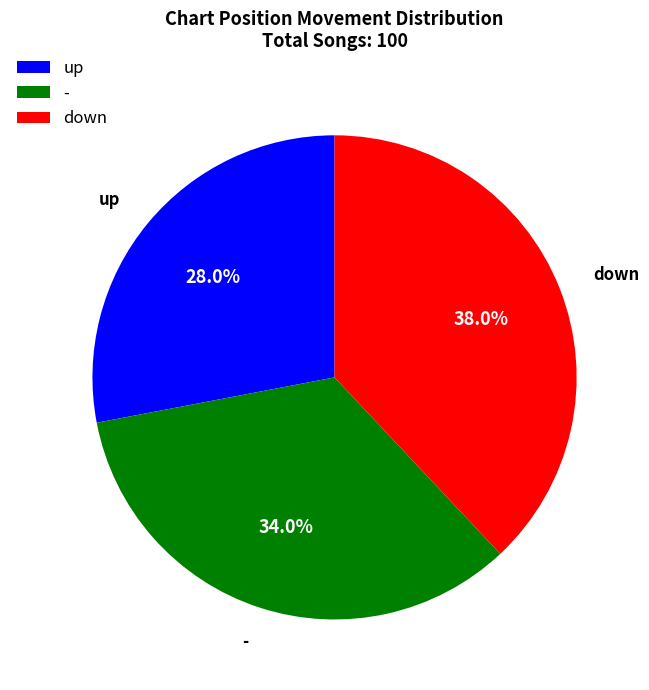

To the nearest percent, what is the average slice percentage?

33%